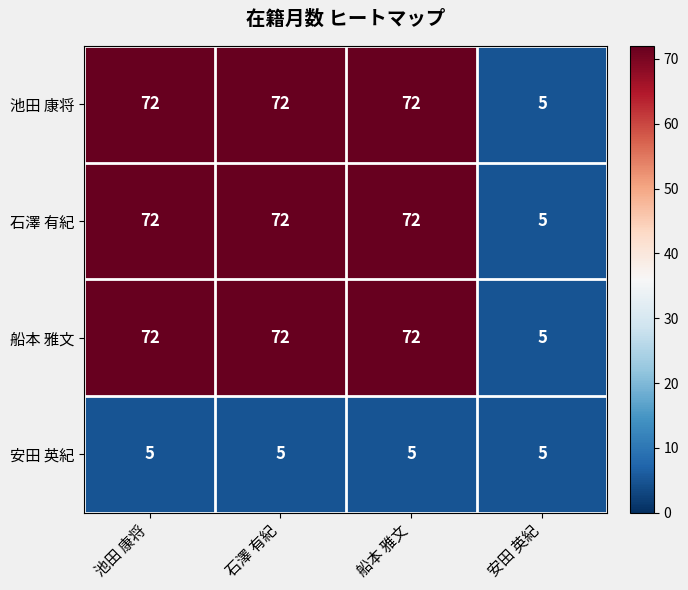

The 安田 英紀 series shows 3 at 石澤 有紀. True or false?

False